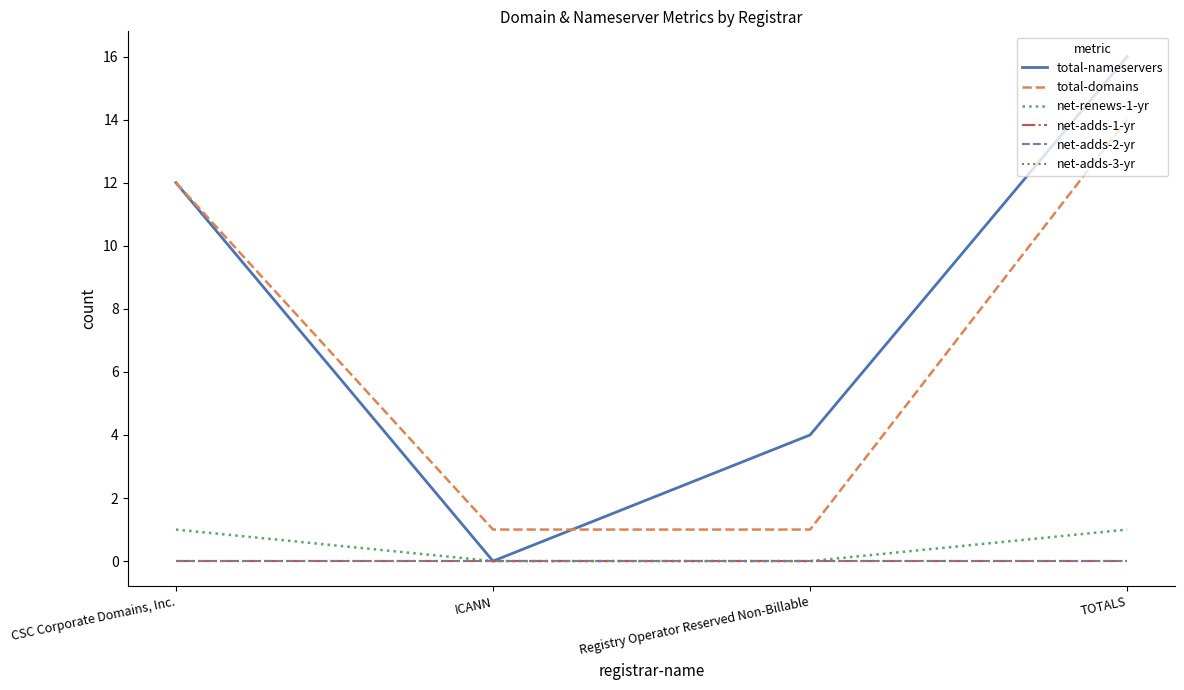

Which series has the largest range (max minus min)?

total-nameservers